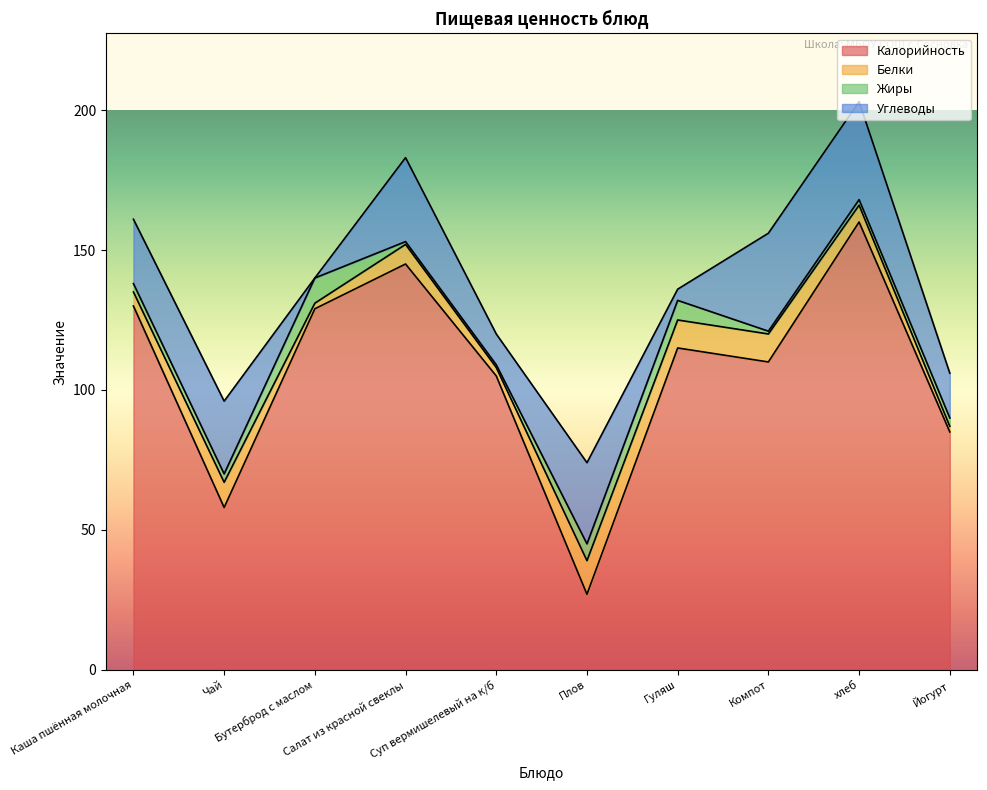

The Углеводы series shows 9 at Салат из красной свеклы. True or false?

False